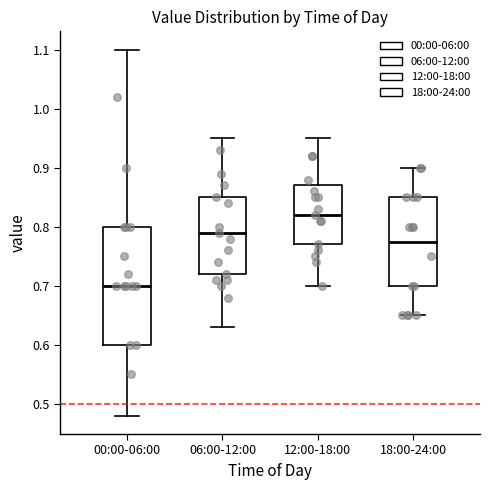

Which box has the highest median line?

12:00-18:00